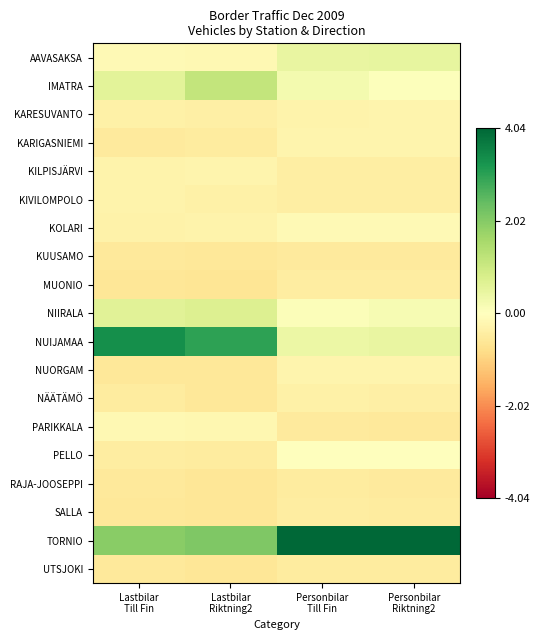

Which series changed the most between Lastbilar Till Fin and Personbilar Riktning2?

NUIJAMAA